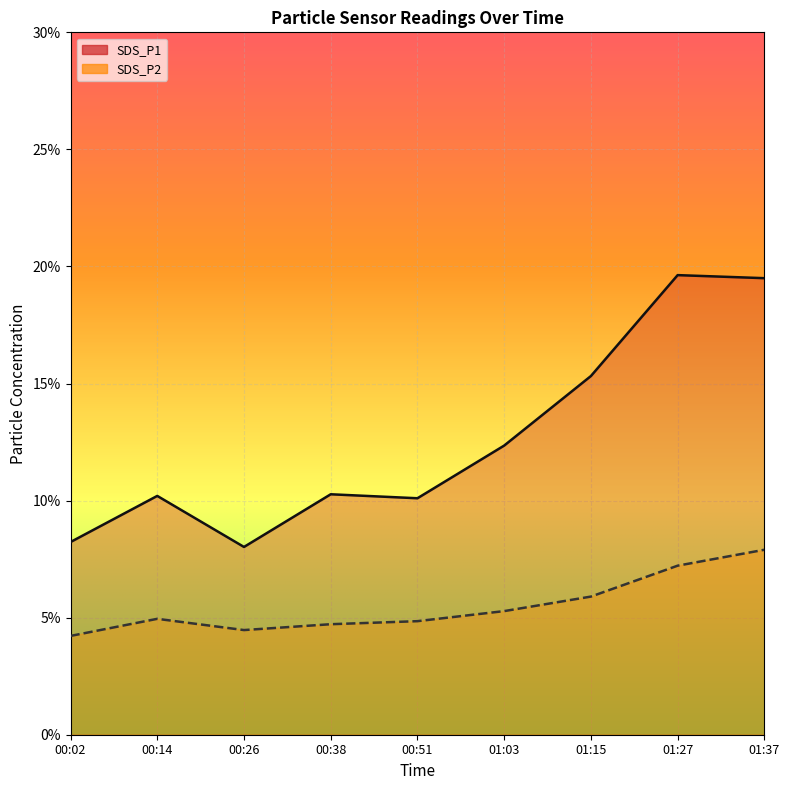

What is the greatest value displayed?

19.6